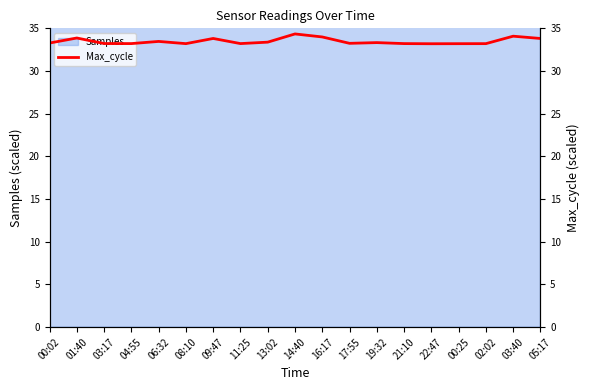

Approximately how many times larger is the value at 00:02 compared to 22:47?

1.0